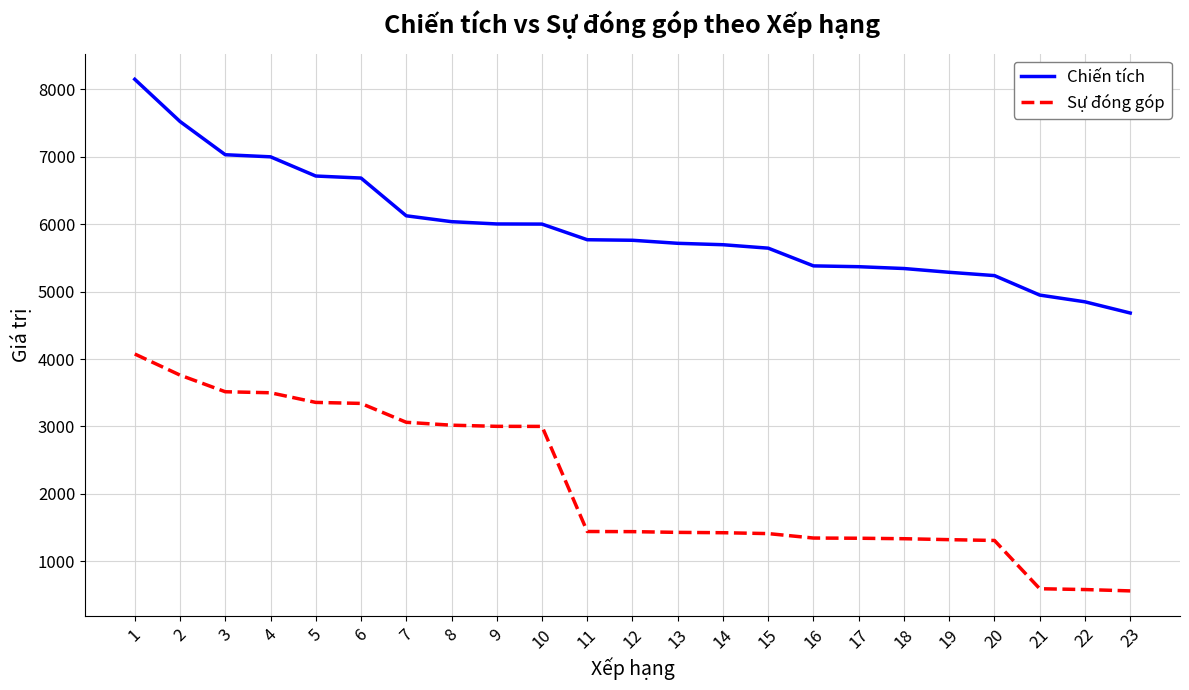

At which label does Chiến tích reach its peak?

1